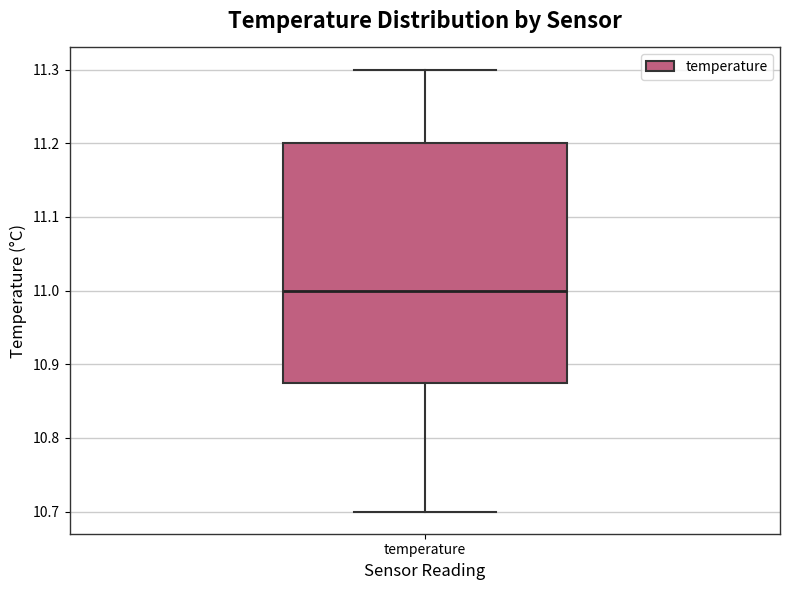

Where does the lower whisker of the box for temperature end on the y-axis? The values are not printed on the chart, so give them approximately, as read against the axis.

10.70